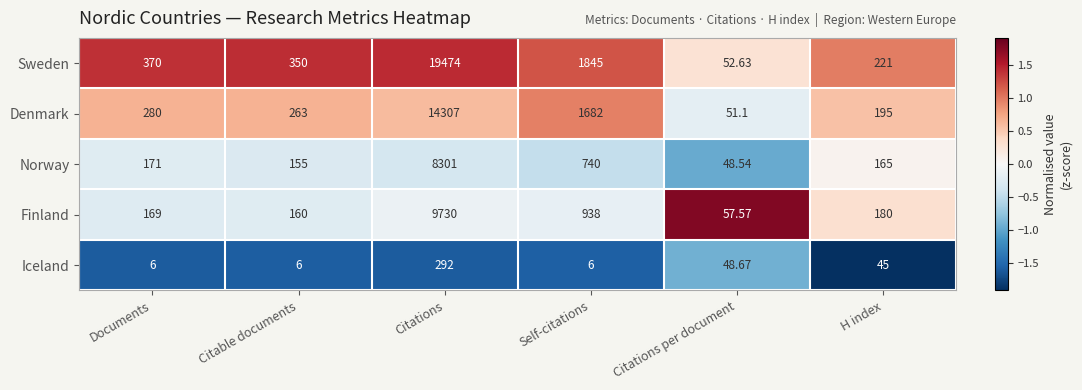

Count the number of data series in this chart.

5